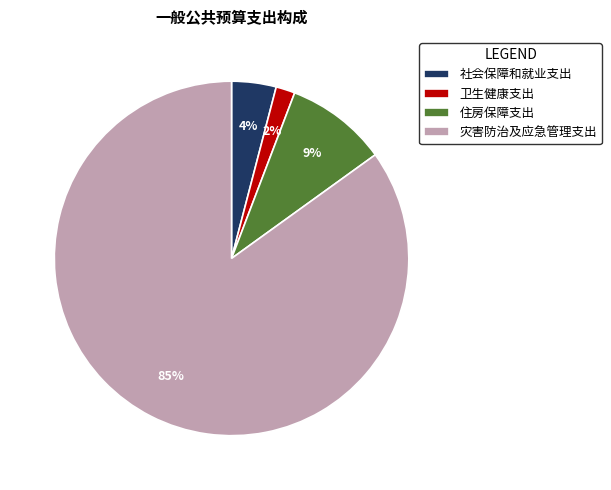

What is the smallest slice in the pie chart?

卫生健康支出